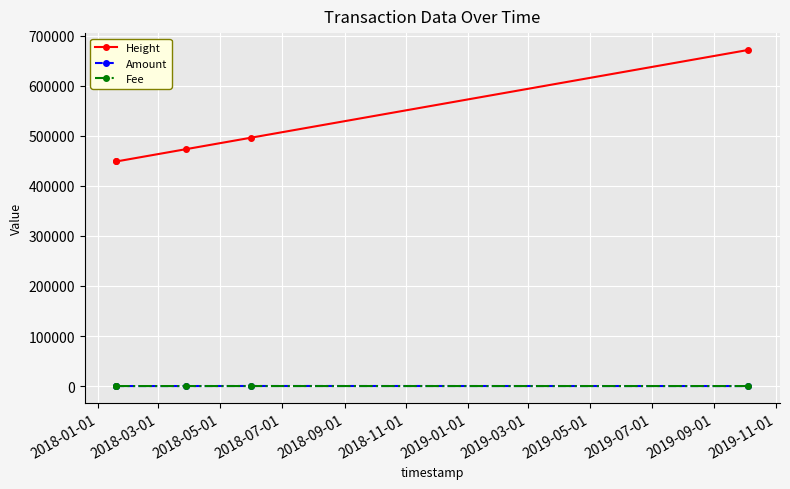

What is the maximum value for Height?

671802.0